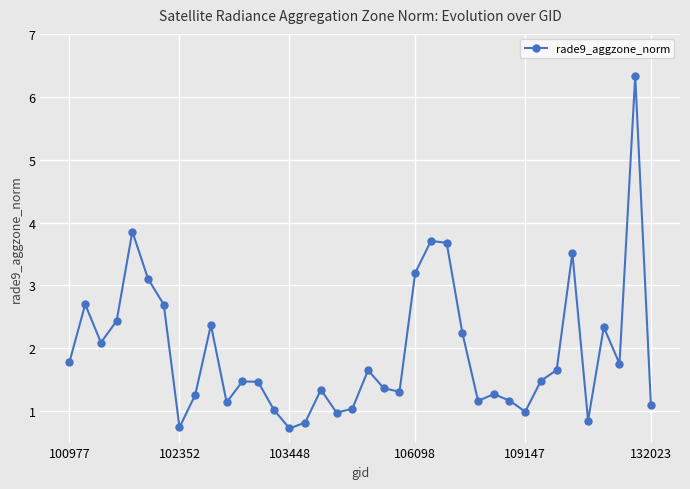

What is the greatest value displayed?

6.3